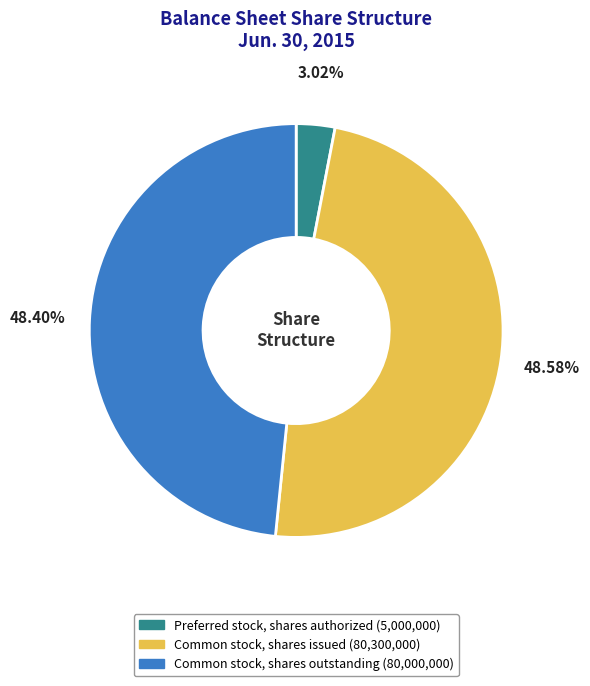

Does any single category account for the majority?

No